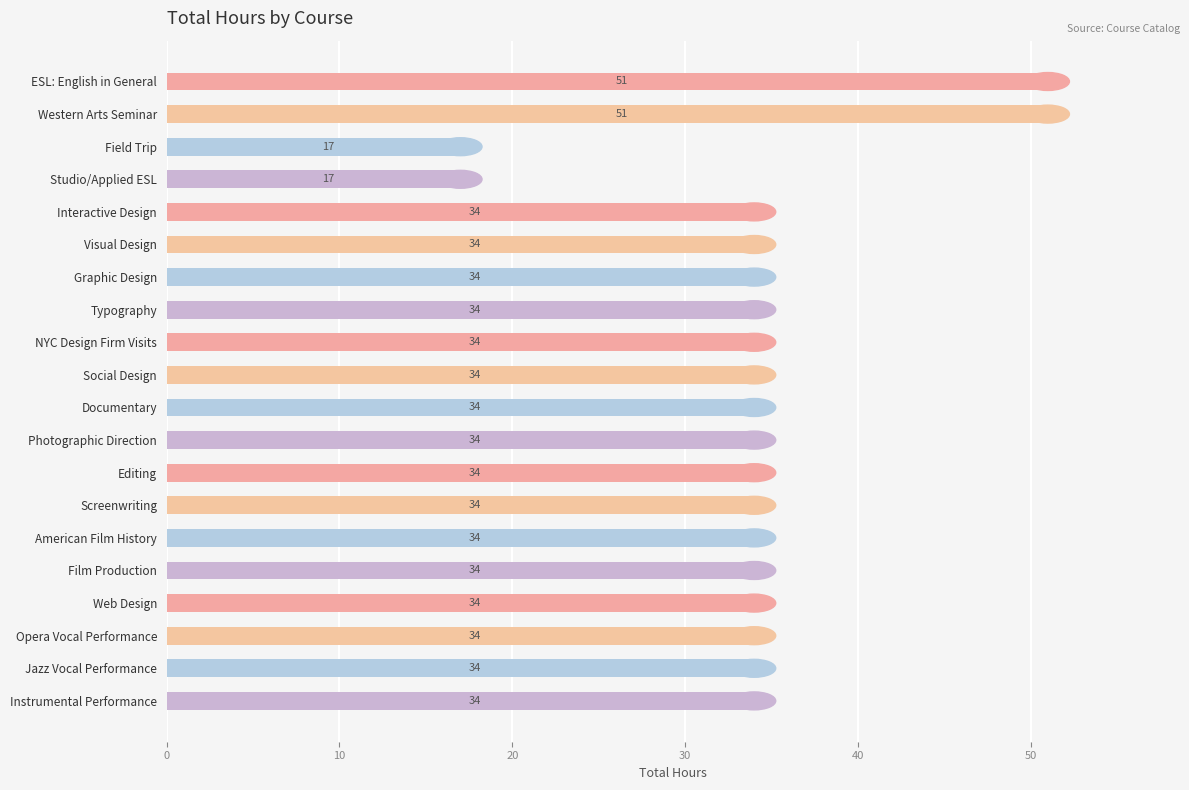

What is the label of the 6th bar from the bottom?

American Film History